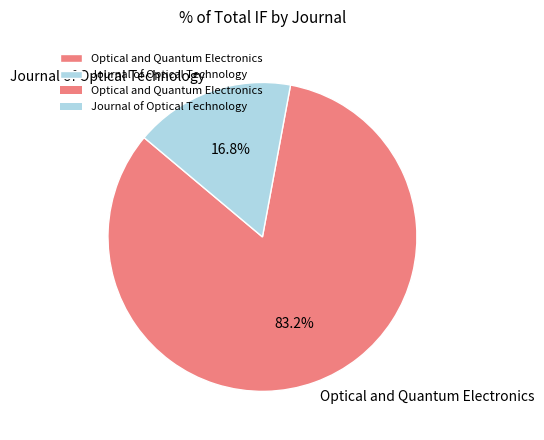

Which category has the biggest portion of the pie?

Optical and Quantum Electronics